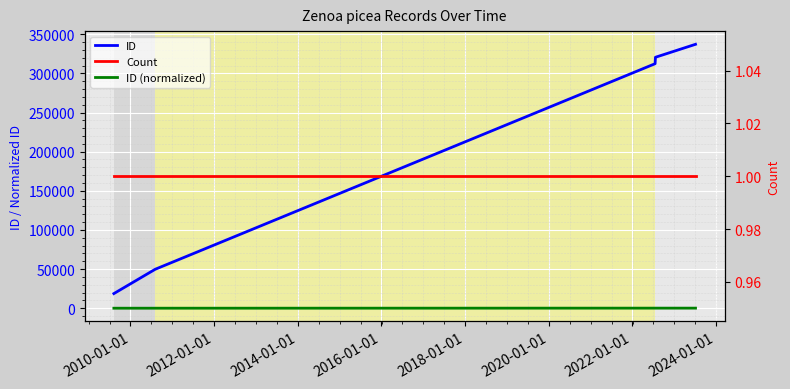

Where is ID (normalized) nearest to the value 52?

2010-01-01